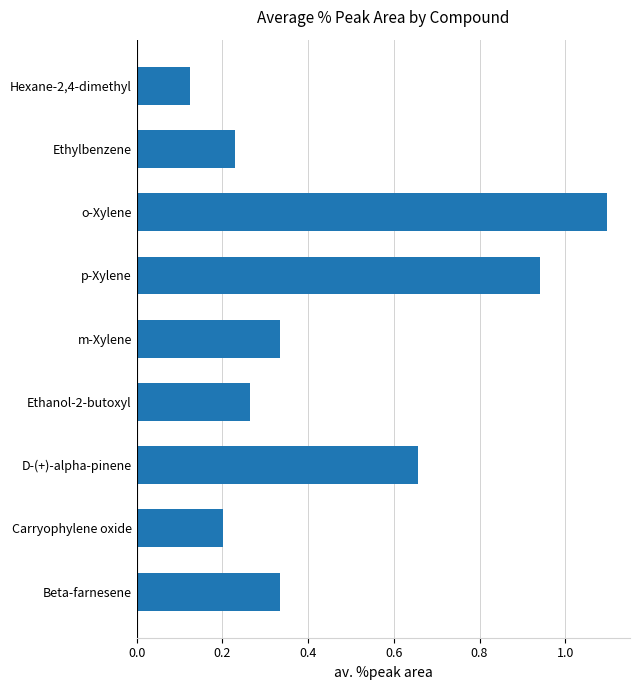

True or false: the data shows 0.5 at m-Xylene.

False